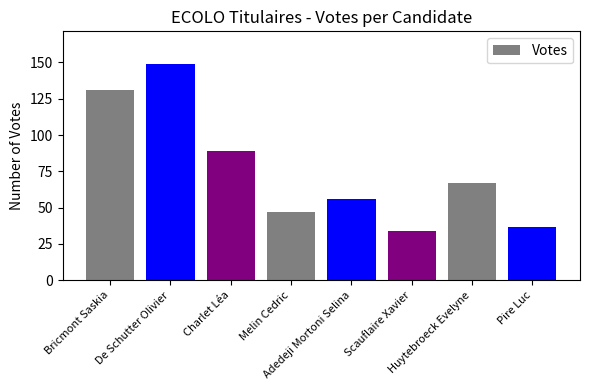

What is the label of the 1st bar from the left?

Bricmont Saskia